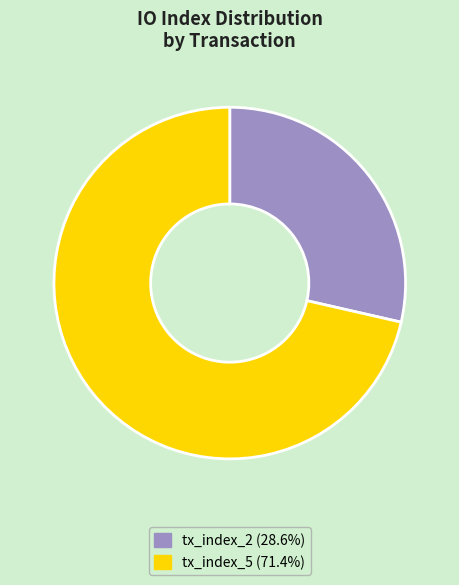

The tx_index_2 slice represents 41% of the pie. True or false?

False